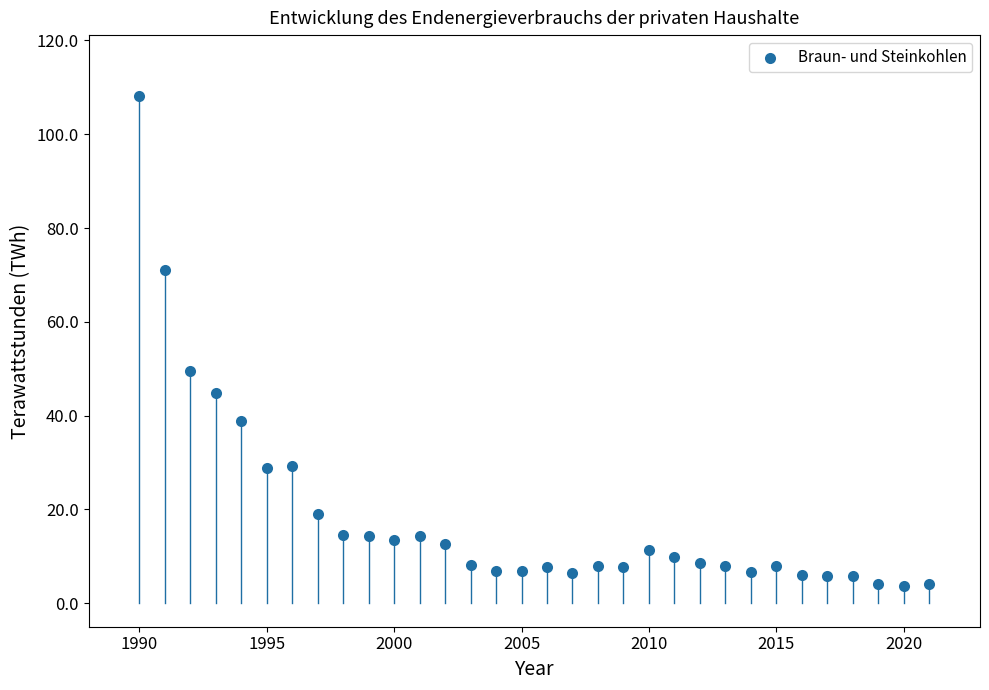

What Y value in the scatter plot is closest to 55?

49.5